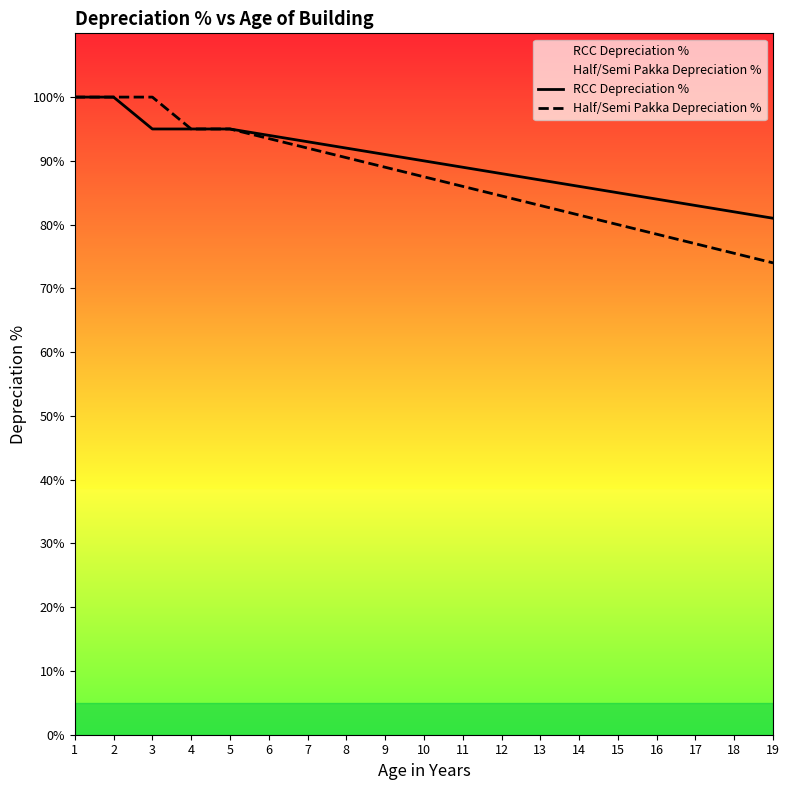

Count the number of categories in the chart.

19